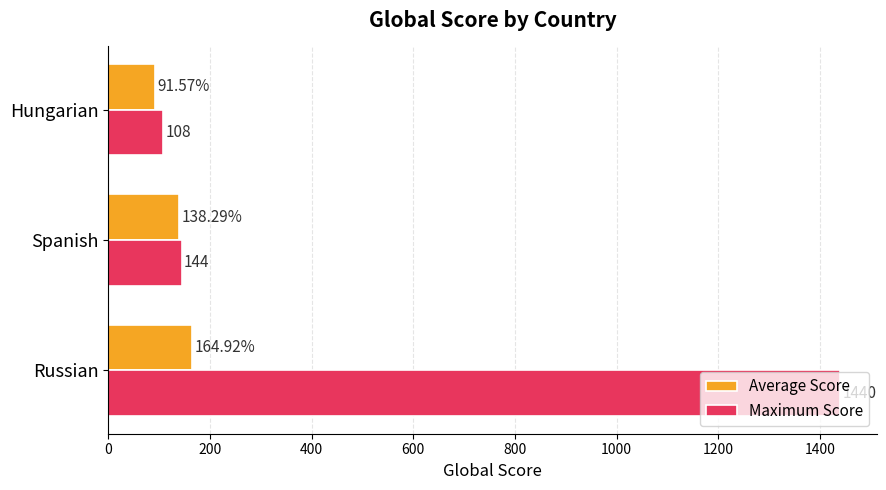

Between Spanish and Hungarian, which series saw the biggest shift?

Average Score